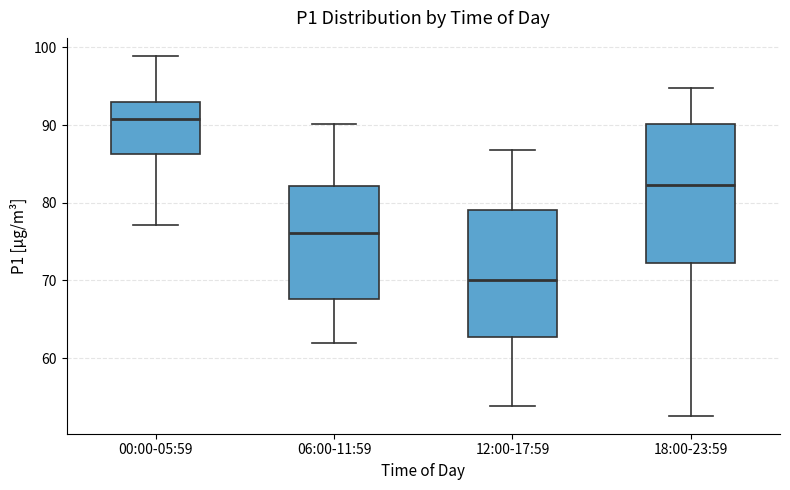

Which box is the tallest, from its lower edge to its upper edge?

18:00-23:59